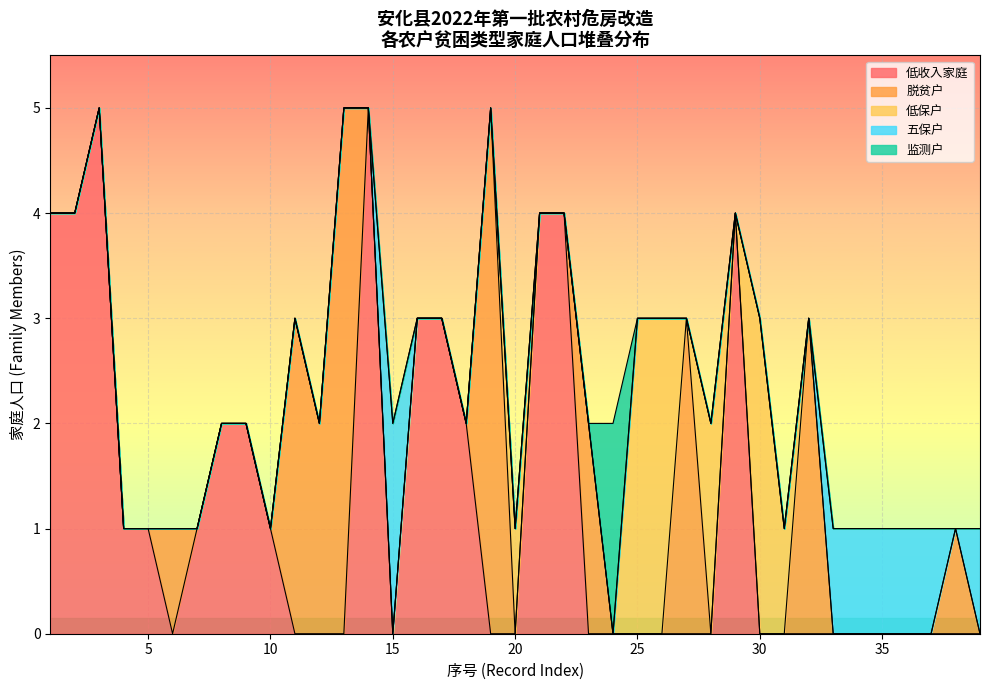

How many lines are shown in the chart?

5